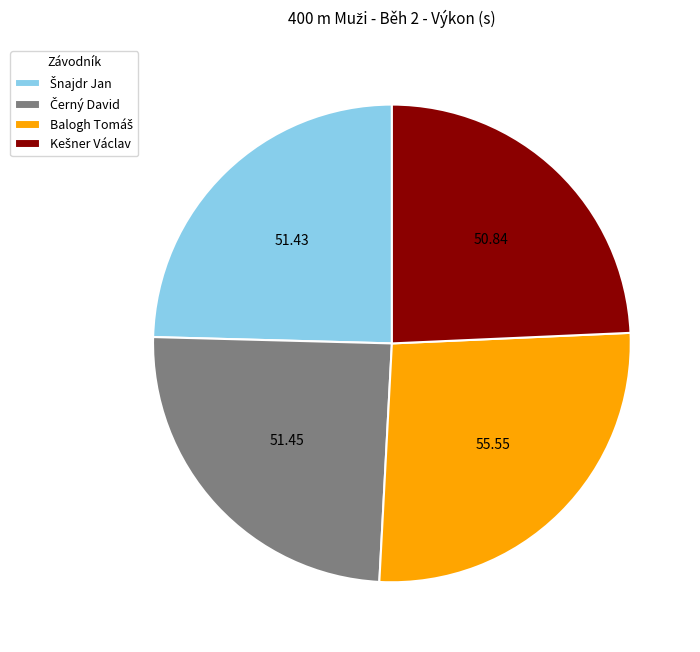

Is there a majority slice in this chart?

No